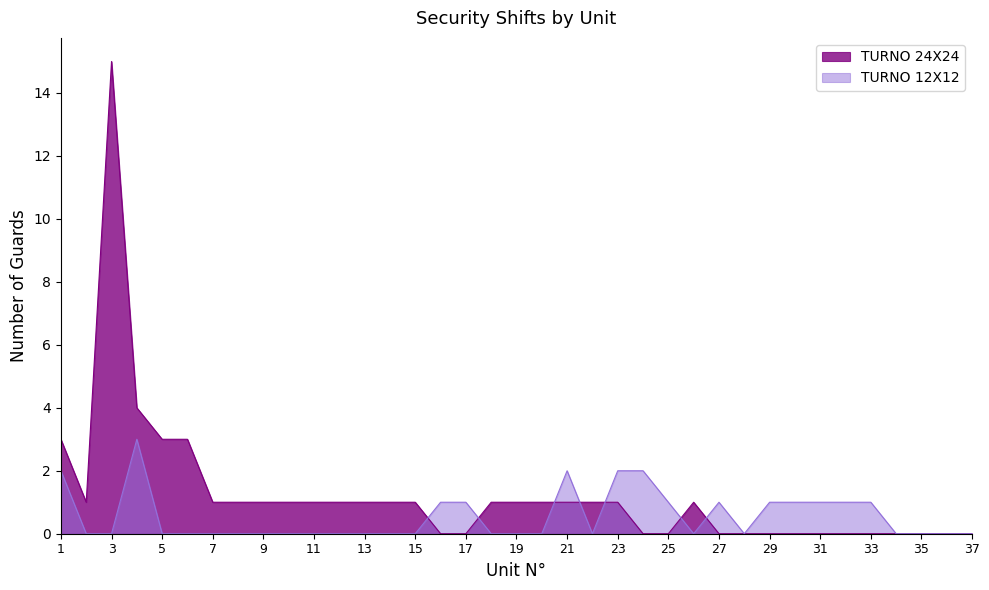

How many data points in TURNO 24X24 are above 1?

5